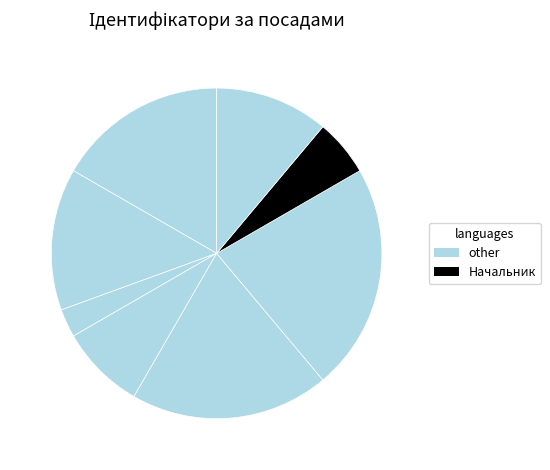

How many slices are in this pie chart?

8